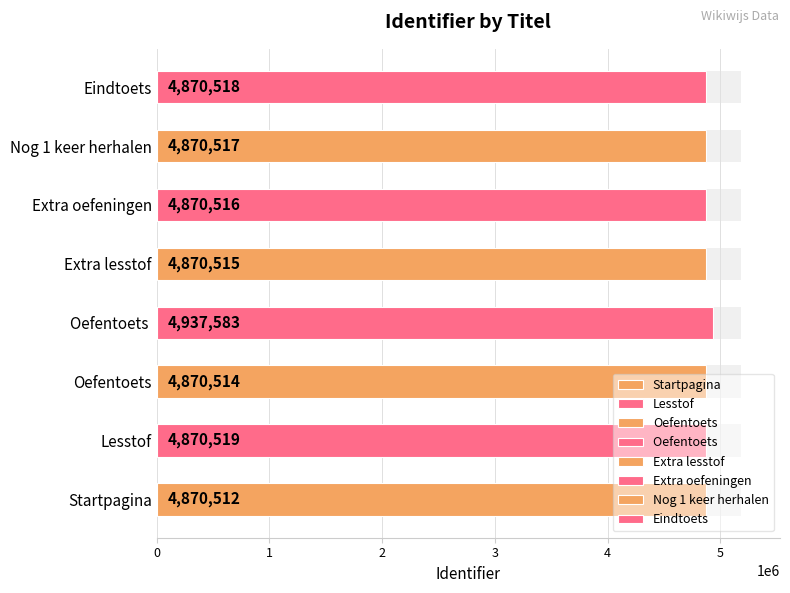

What is the difference between the maximum and second lowest values?

67069